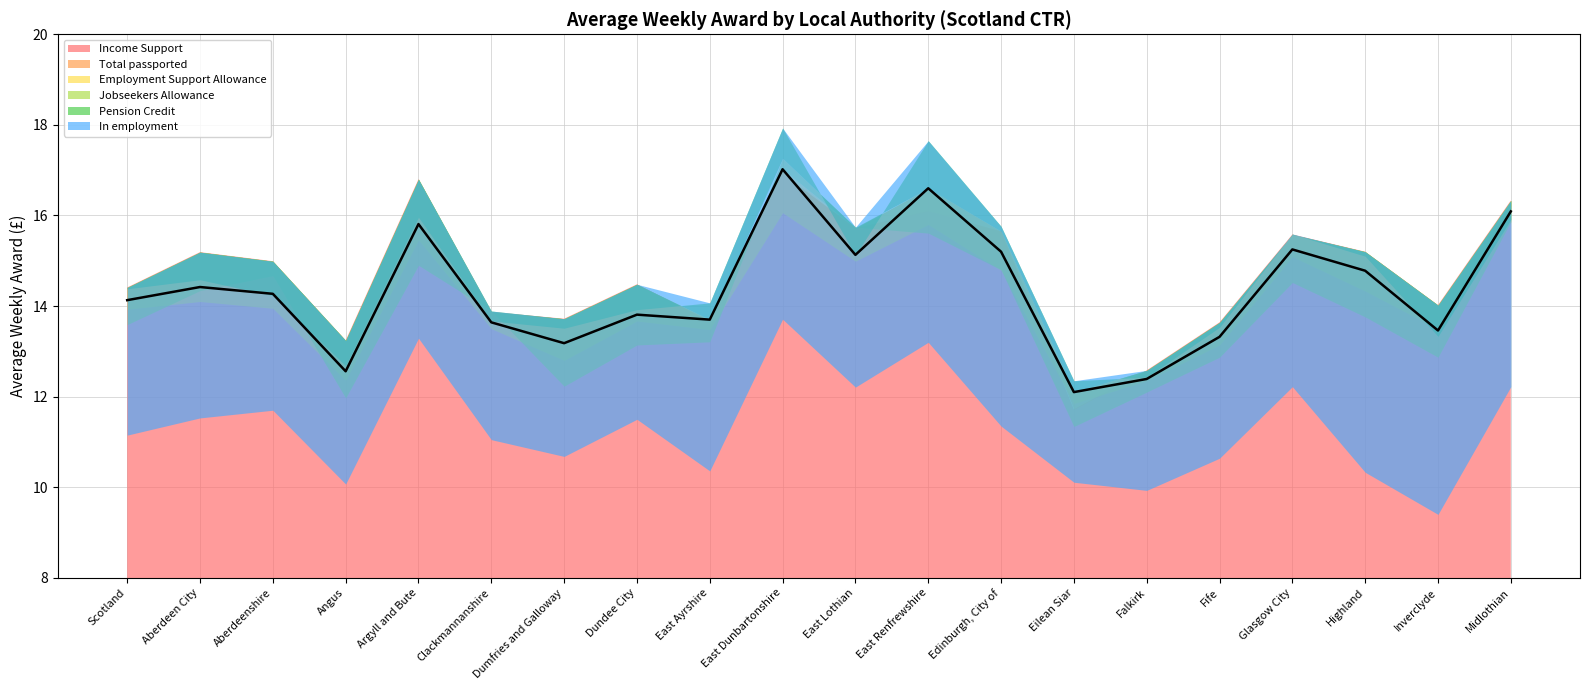

At which label does Pension Credit reach its minimum?

Eilean Siar